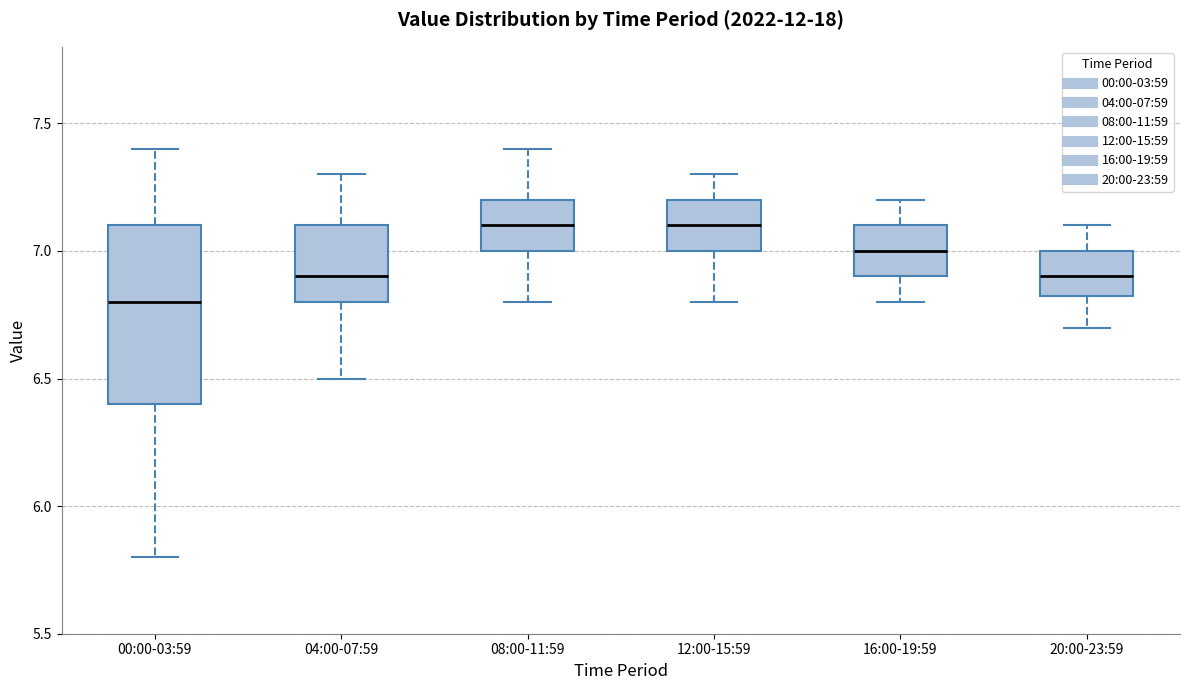

Reading left to right, read every box against the y-axis: the position of its median line, the range the box covers, and the ends of its whiskers. The values are not printed on the chart, so give them approximately, as read against the axis.

00:00-03:59: median 6.80, box 6.40 to 7.10, whiskers 5.80 to 7.40
04:00-07:59: median 6.90, box 6.80 to 7.10, whiskers 6.50 to 7.30
08:00-11:59: median 7.10, box 7.00 to 7.20, whiskers 6.80 to 7.40
12:00-15:59: median 7.10, box 7.00 to 7.20, whiskers 6.80 to 7.30
16:00-19:59: median 7.00, box 6.90 to 7.10, whiskers 6.80 to 7.20
20:00-23:59: median 6.90, box 6.85 to 7.00, whiskers 6.70 to 7.10